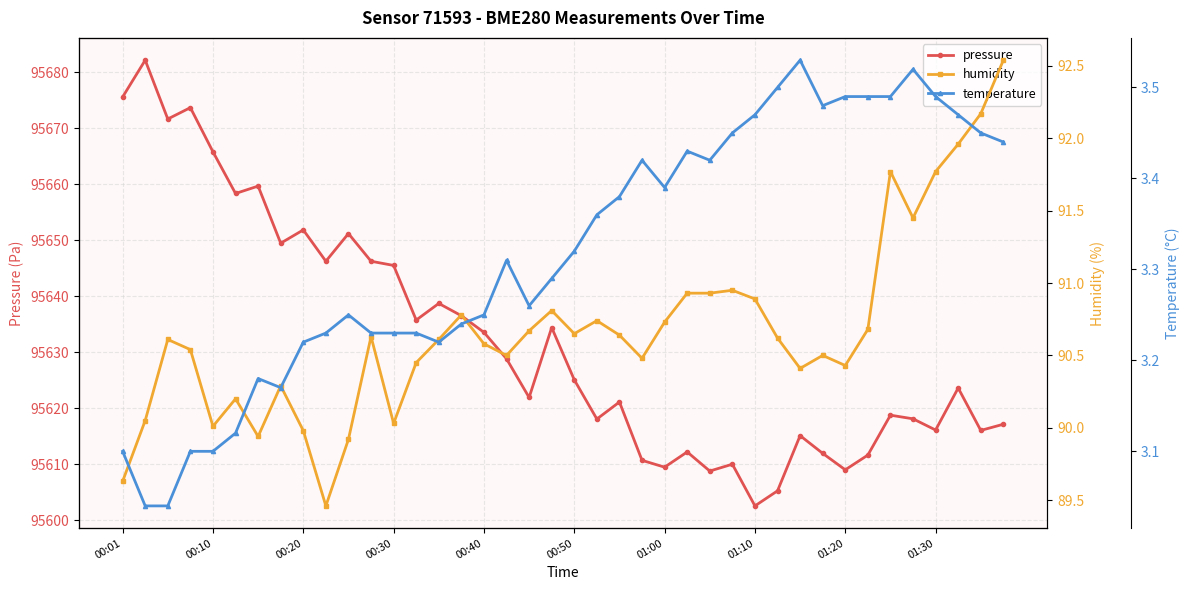

The pressure series shows 95633.6 at 00:40. True or false?

True